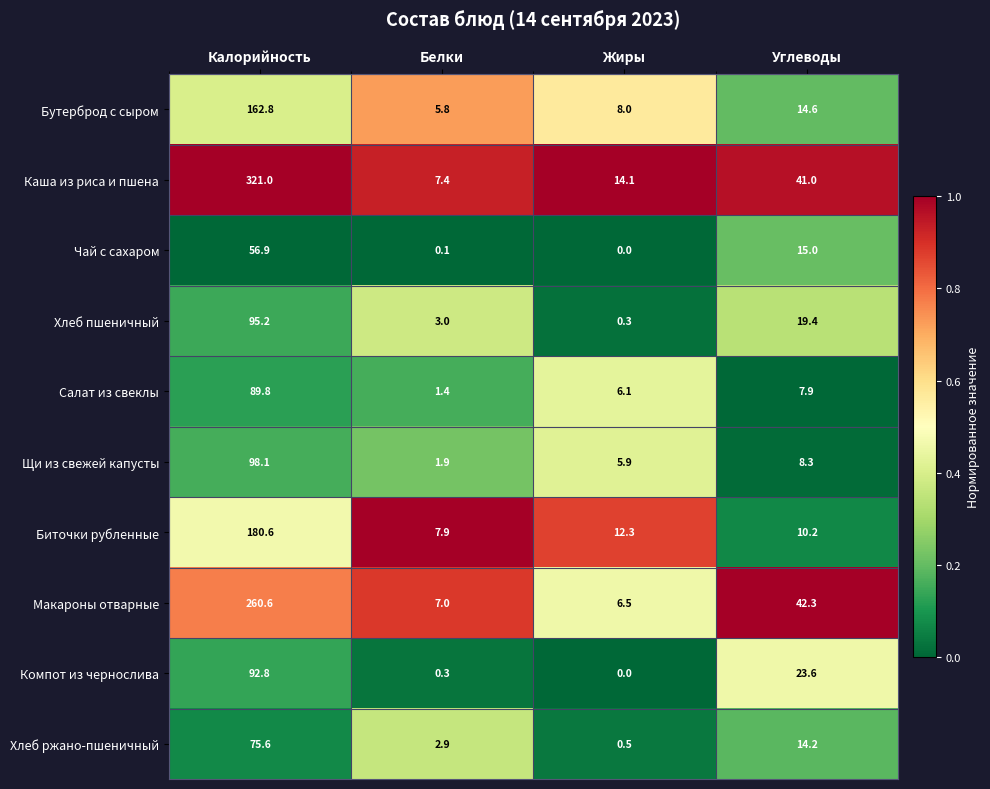

What is the maximum value shown in the chart?

321.0